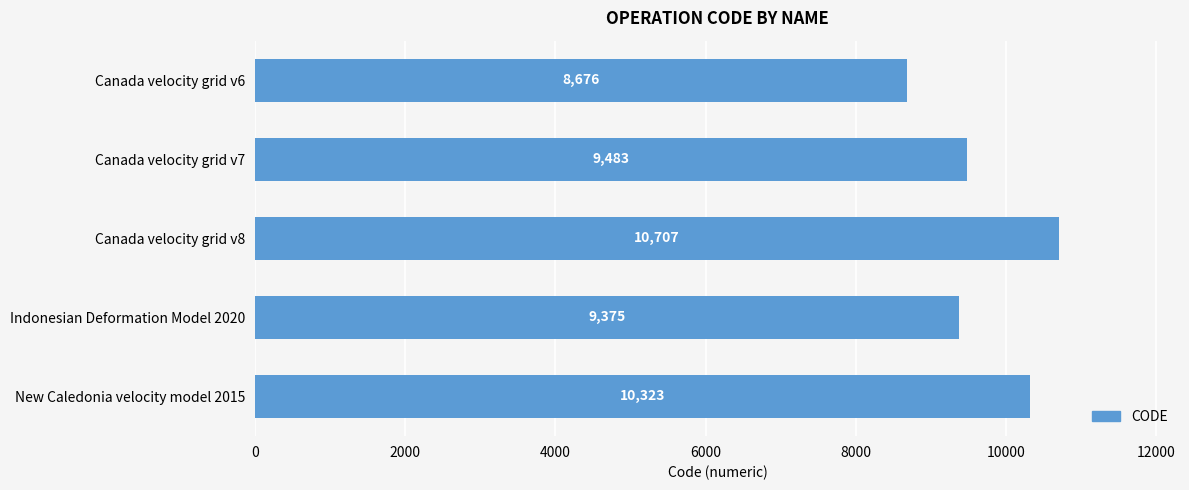

What is the difference between the maximum and minimum values?

2031